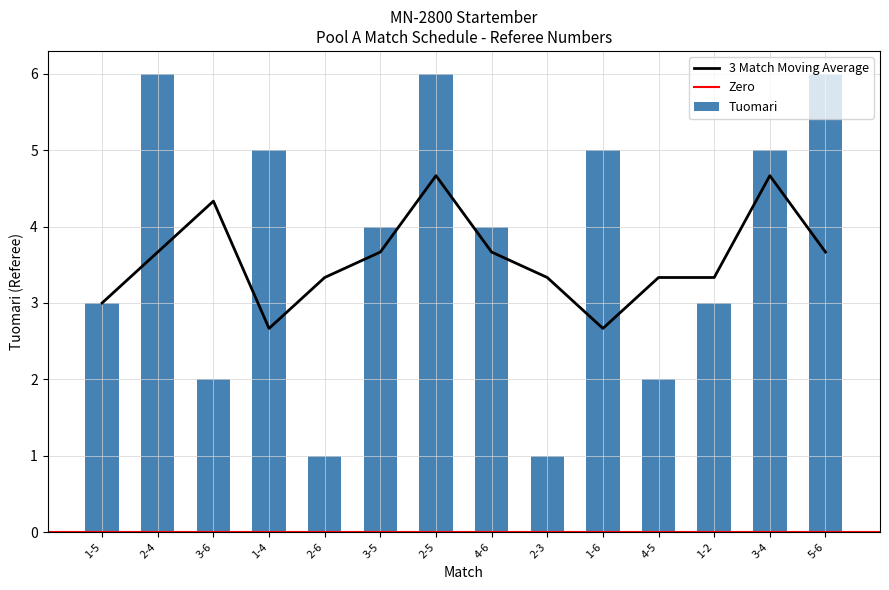

What is the difference between the second highest and second lowest values?

5